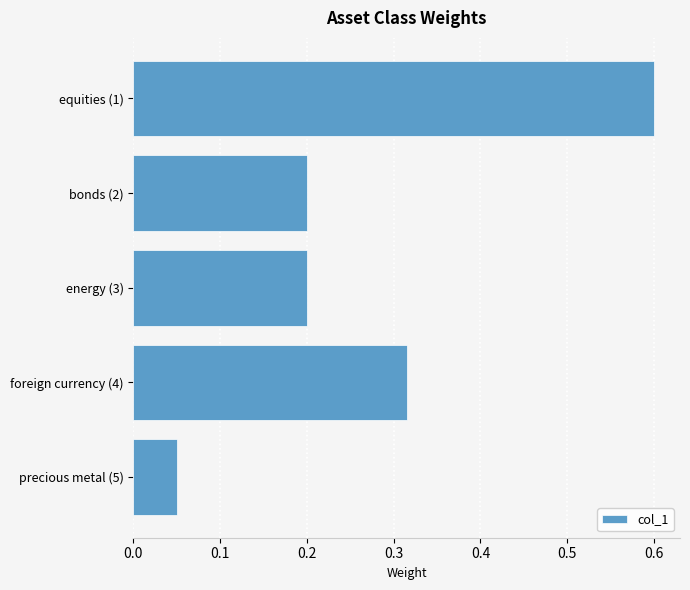

What is the sum of the values at equities (1) and precious metal (5)?

0.7